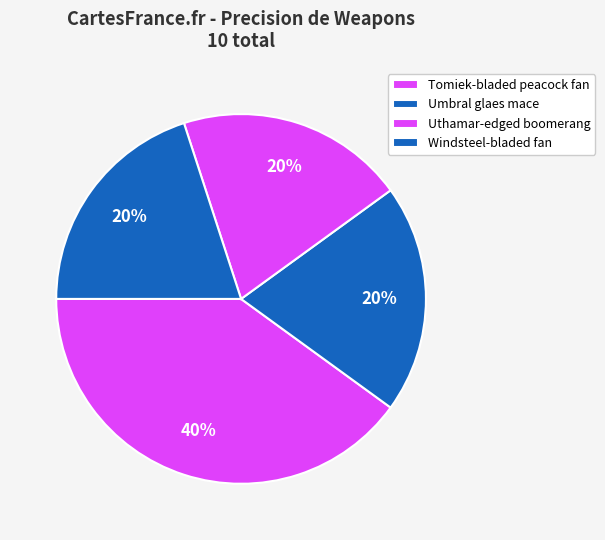

To the nearest percent, what percentage of the pie is Uthamar-edged boomerang?

20%